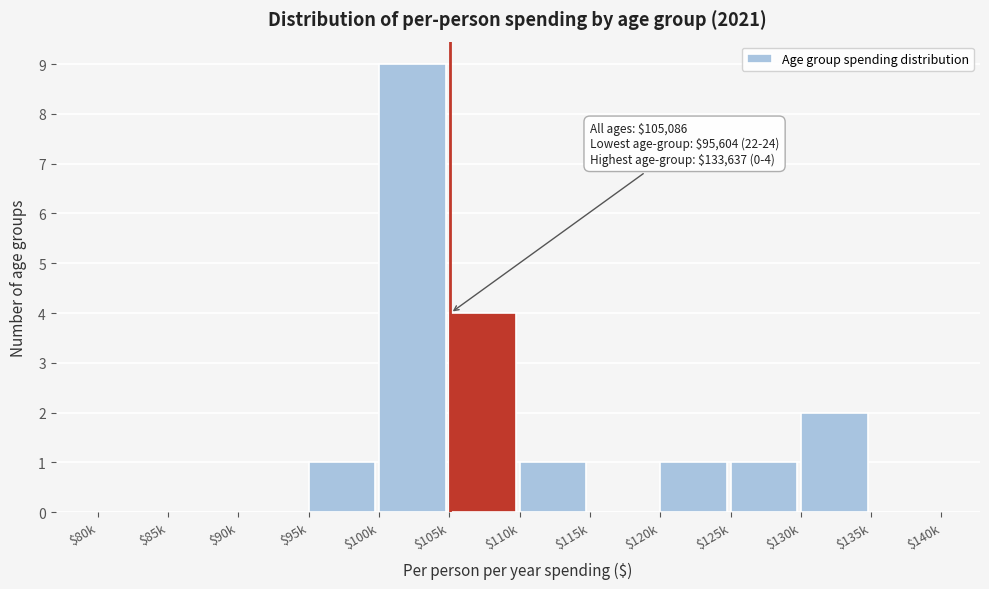

Is it true that the value at $120k is 1?

True